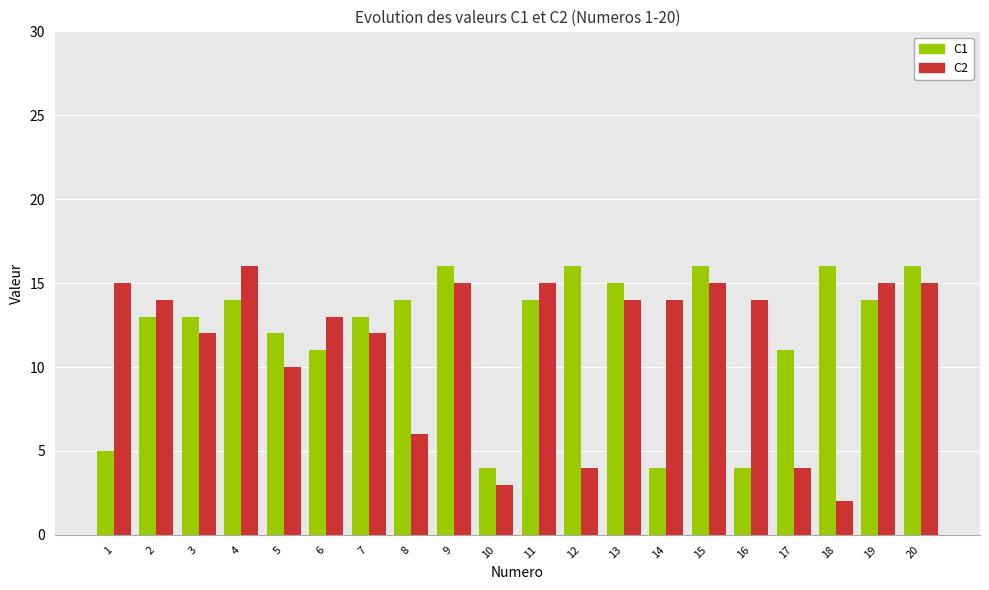

What is the greatest value displayed?

16